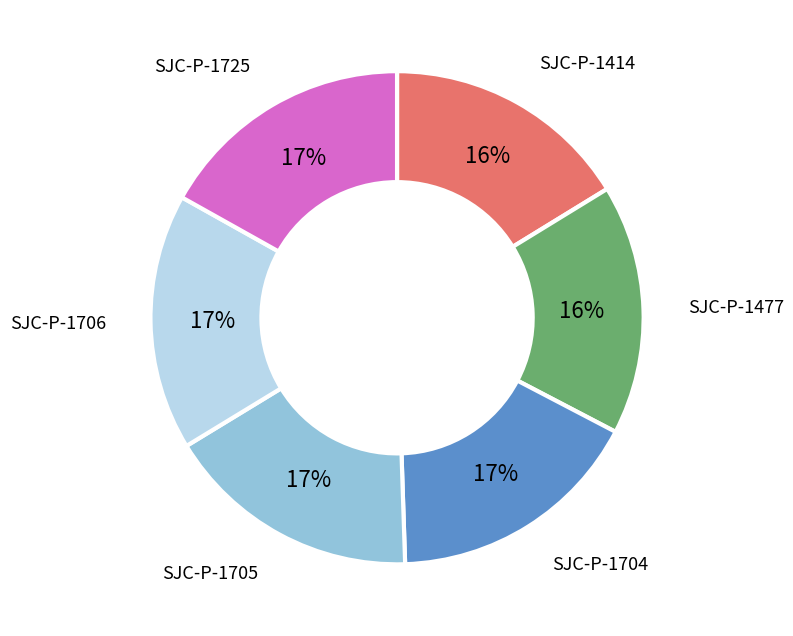

Is the sum of SJC-P-1477 and SJC-P-1704 greater than half?

No